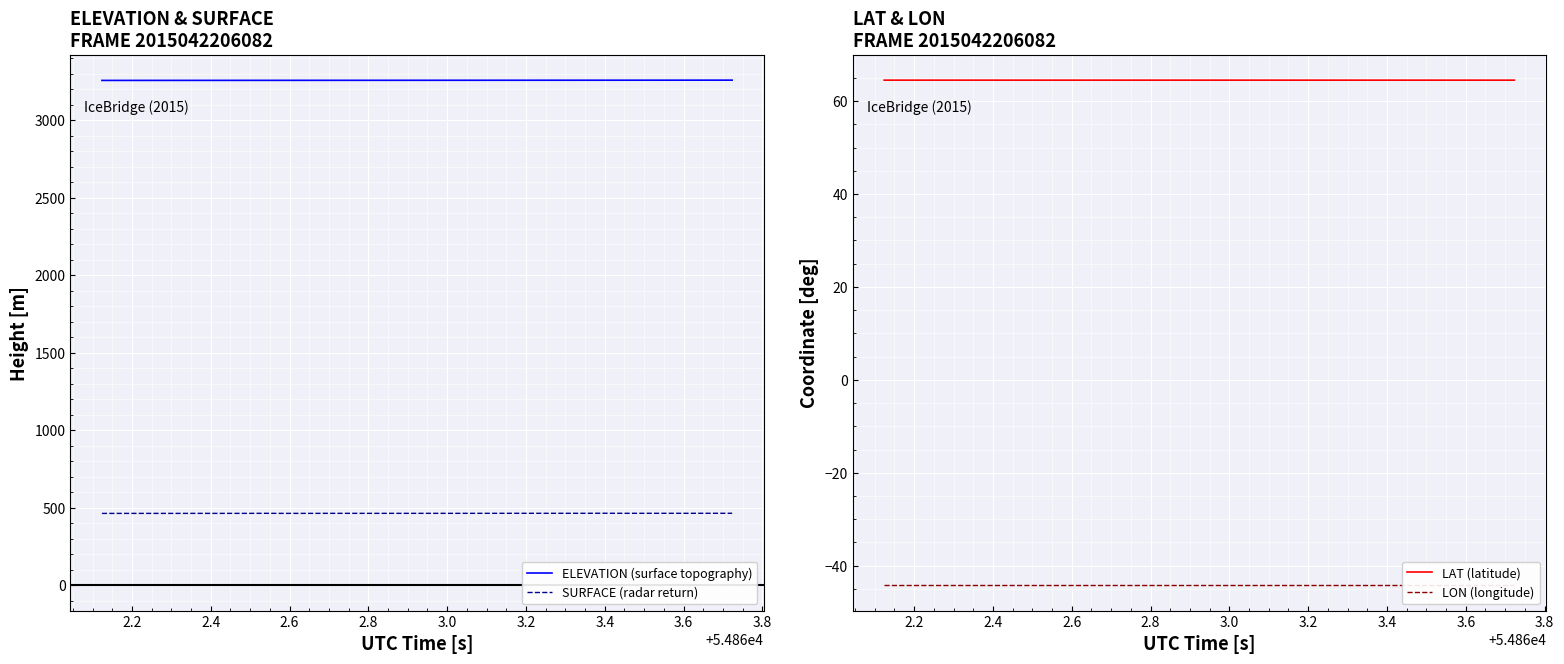

List the series in order of their peak value, highest first.

ELEVATION (surface topography), SURFACE (radar return), LAT (latitude), LON (longitude)